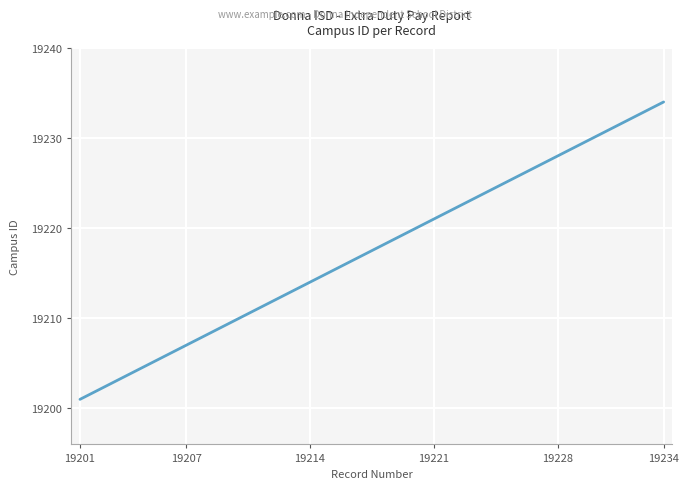

What is the maximum value shown in the chart?

19234